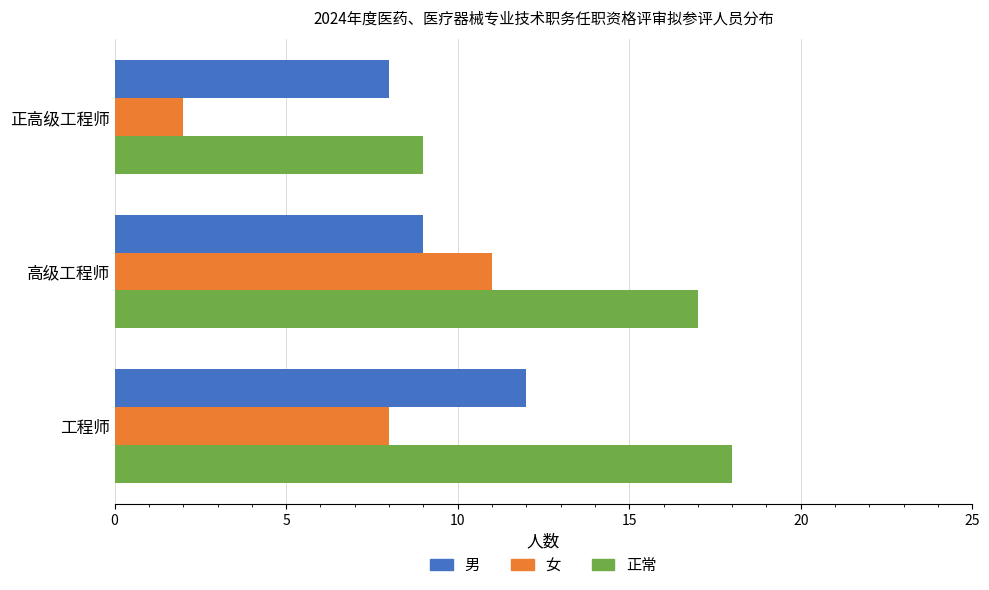

What is the difference between the highest and lowest values at 正高级工程师?

7